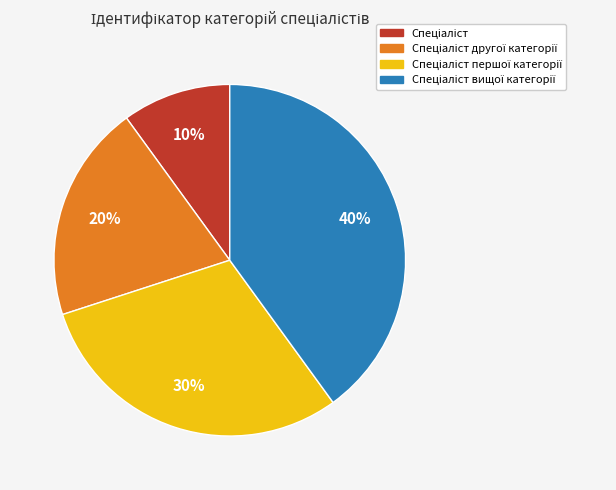

To the nearest percent, what is the difference between the largest and smallest slice percentages?

30%